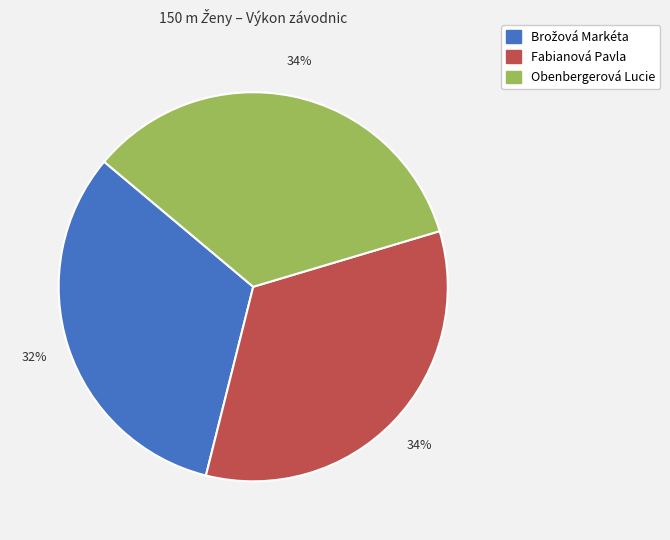

What is the ratio of the value at Fabianová Pavla to the value at Obenbergerová Lucie?

1.0